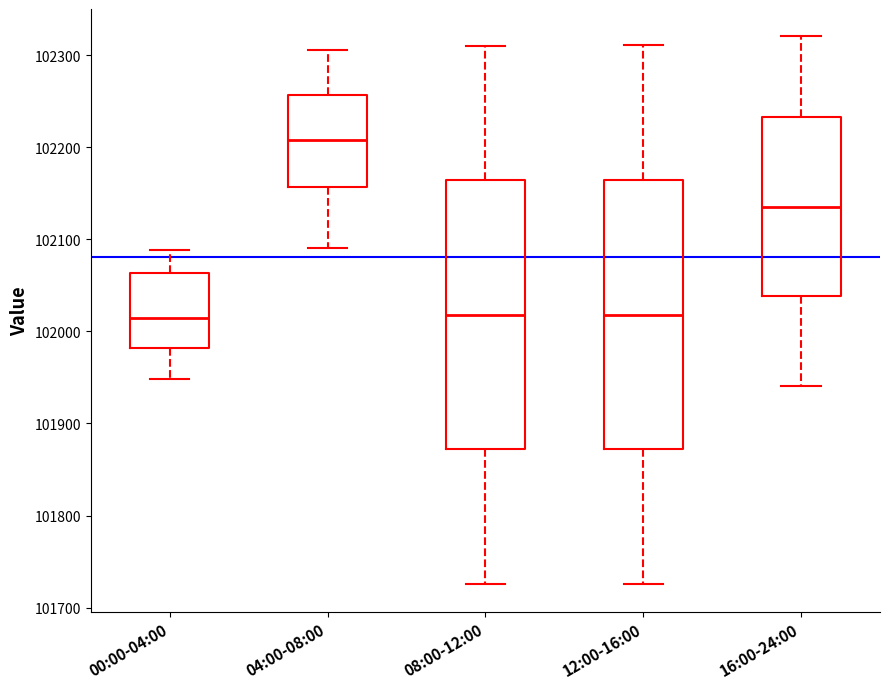

Reading left to right, transcribe this box plot: for each box, give where its median line is, the range the box spans, and where its two whiskers end, as read against the y-axis. The values are not printed on the chart, so give them approximately, as read against the axis.

00:00-04:00: median 102010, box 101980 to 102060, whiskers 101950 to 102090
04:00-08:00: median 102210, box 102160 to 102260, whiskers 102090 to 102310
08:00-12:00: median 102020, box 101870 to 102160, whiskers 101730 to 102310
12:00-16:00: median 102020, box 101870 to 102160, whiskers 101730 to 102310
16:00-24:00: median 102140, box 102040 to 102230, whiskers 101940 to 102320